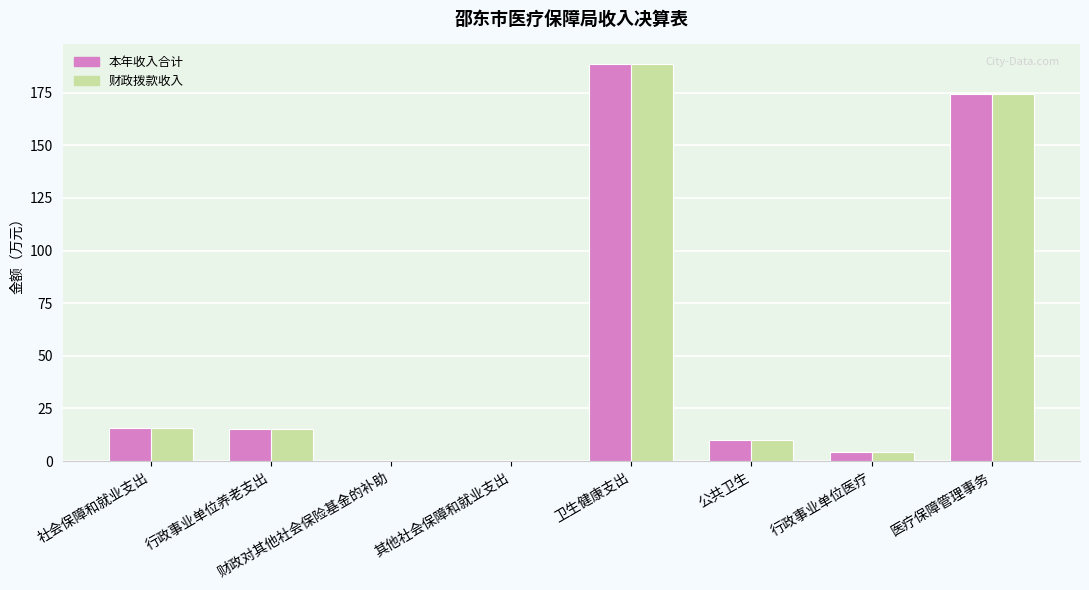

What is the maximum value shown in the chart?

188.5